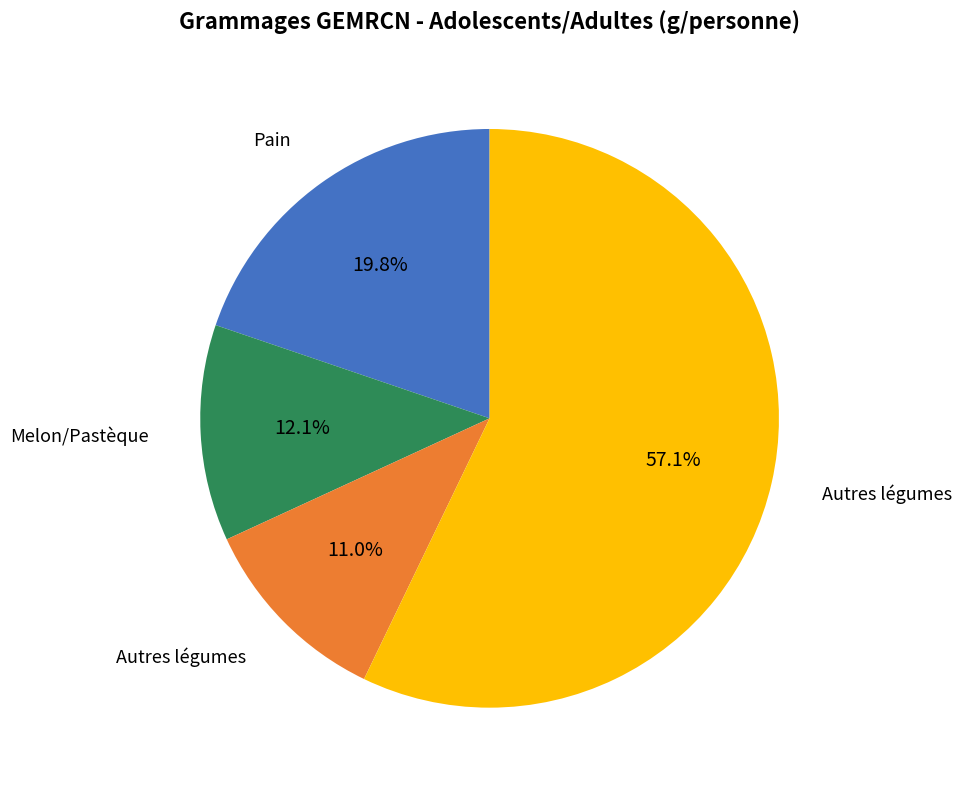

Is there a majority slice in this chart?

Yes